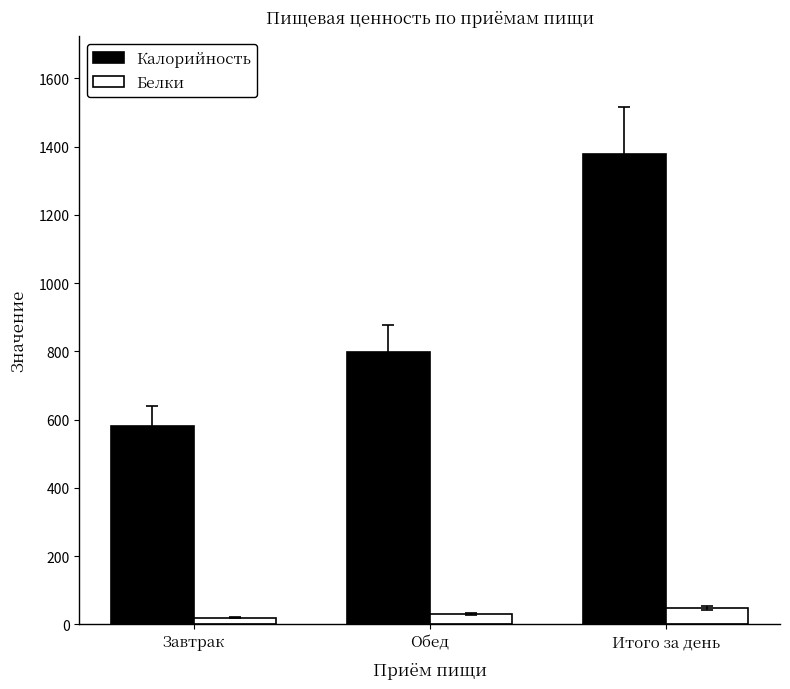

List the series in order of their overall mean, lowest first.

Белки, Калорийность